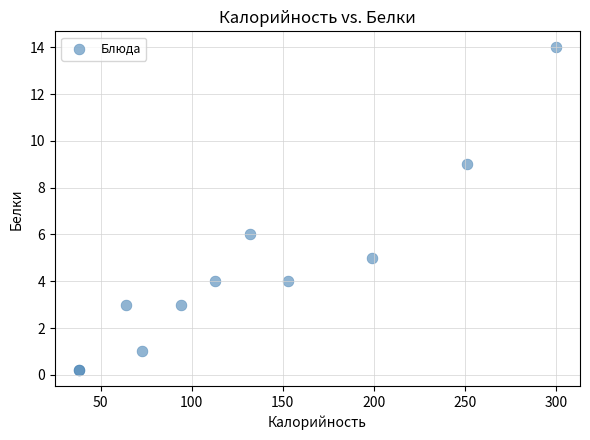

What Y value in the scatter plot is closest to 7?

6.0